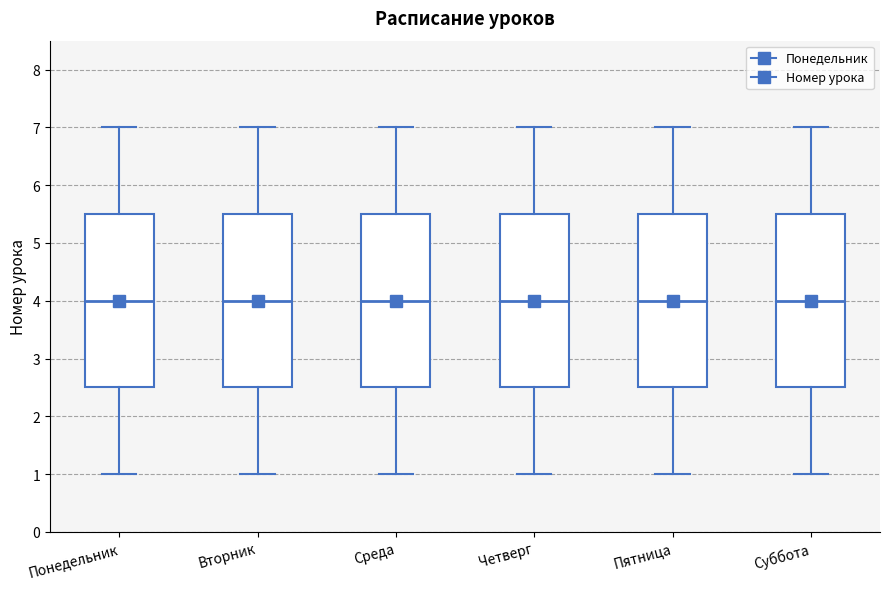

Where does the lower whisker of the box for Четверг end on the y-axis? The values are not printed on the chart, so give them approximately, as read against the axis.

1.0